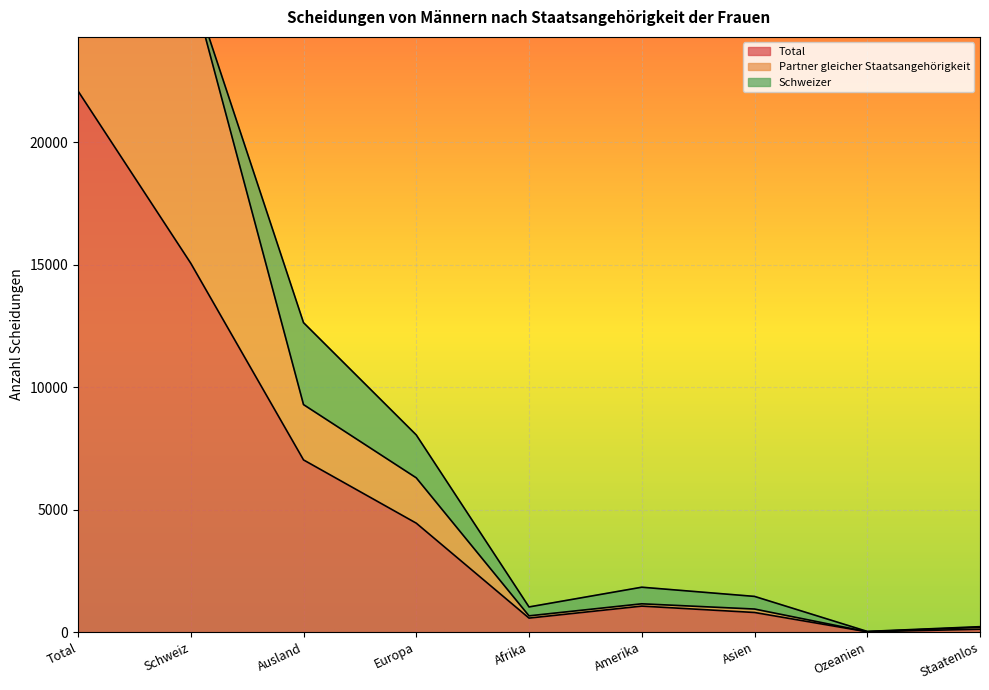

Is it true that Total equals 7981 at Europa?

False